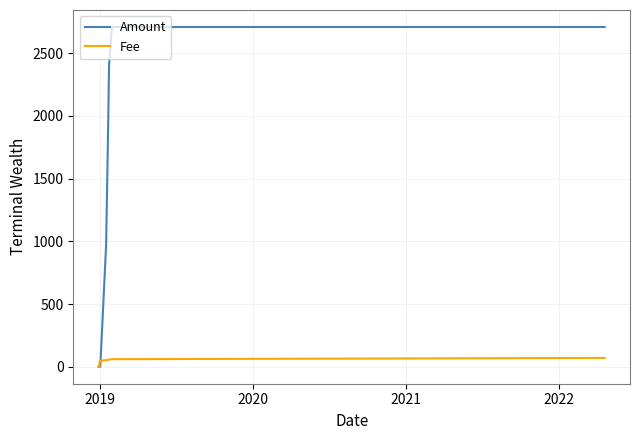

Rank the series by their maximum value, from highest to lowest.

Amount, Fee